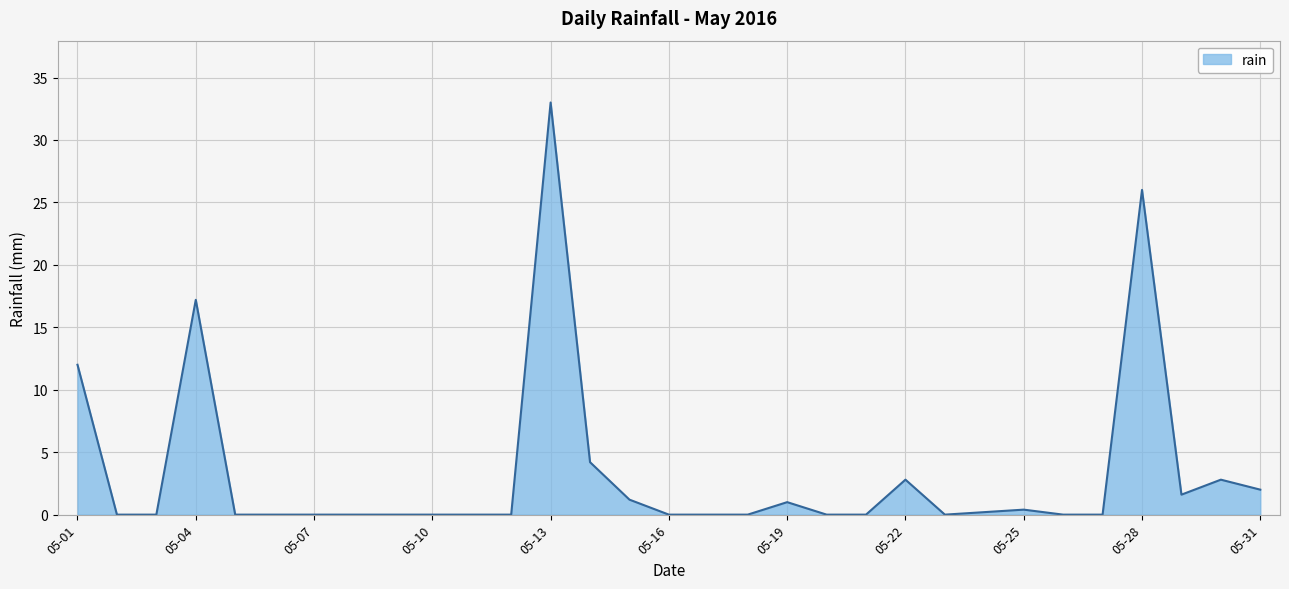

What is the difference between the maximum and minimum values?

33.0